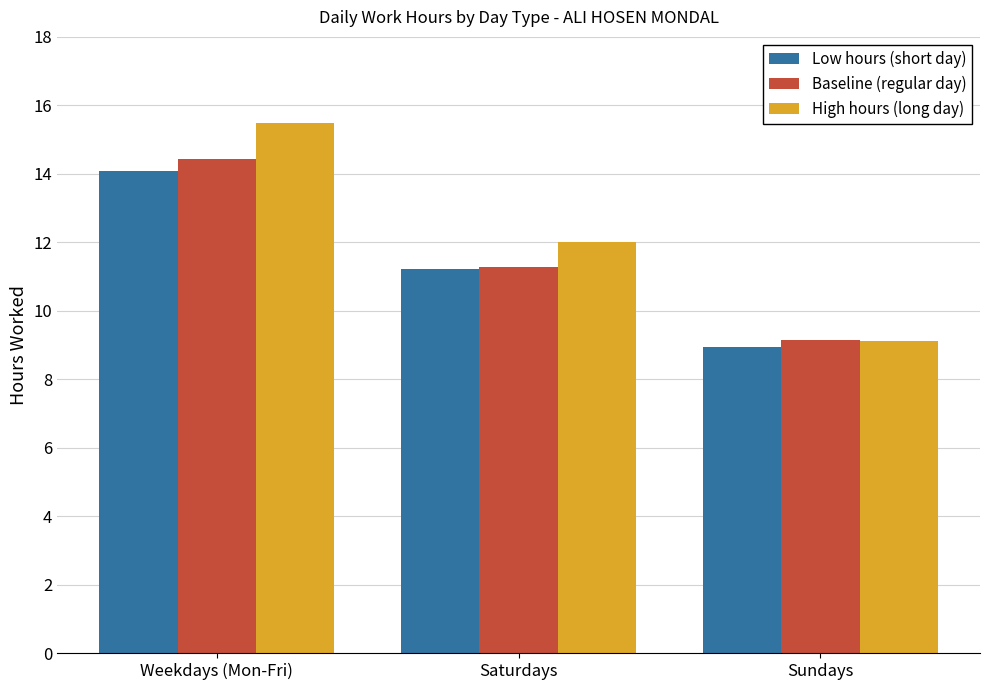

Where does the Low hours (short day) series first go above 11?

Weekdays (Mon-Fri)